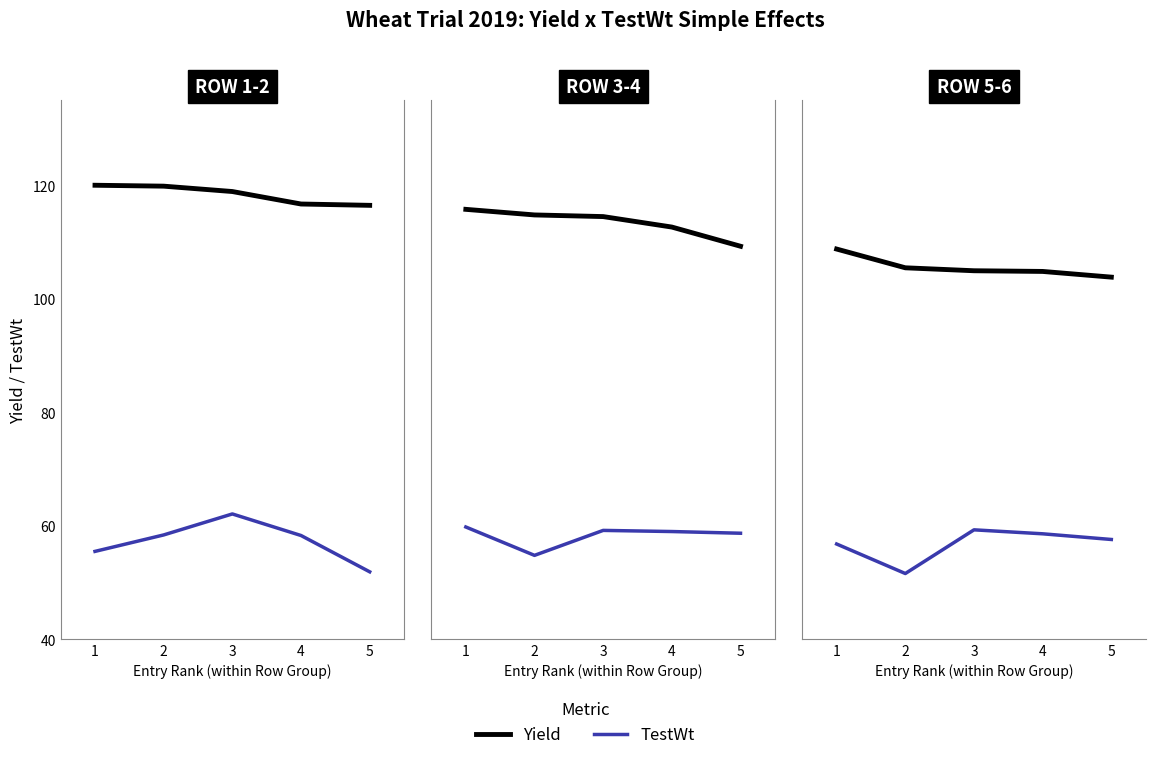

Which has a higher value, 5 or 1?

1